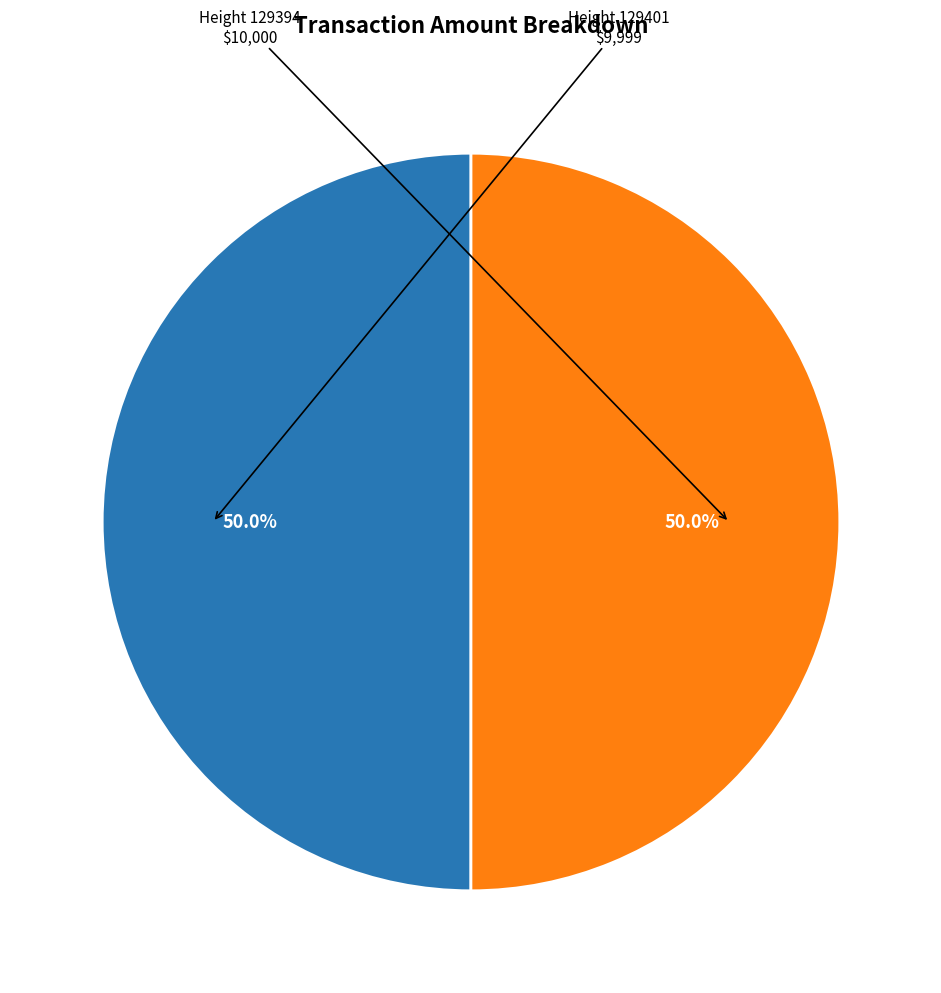

How many slices are in this pie chart?

2